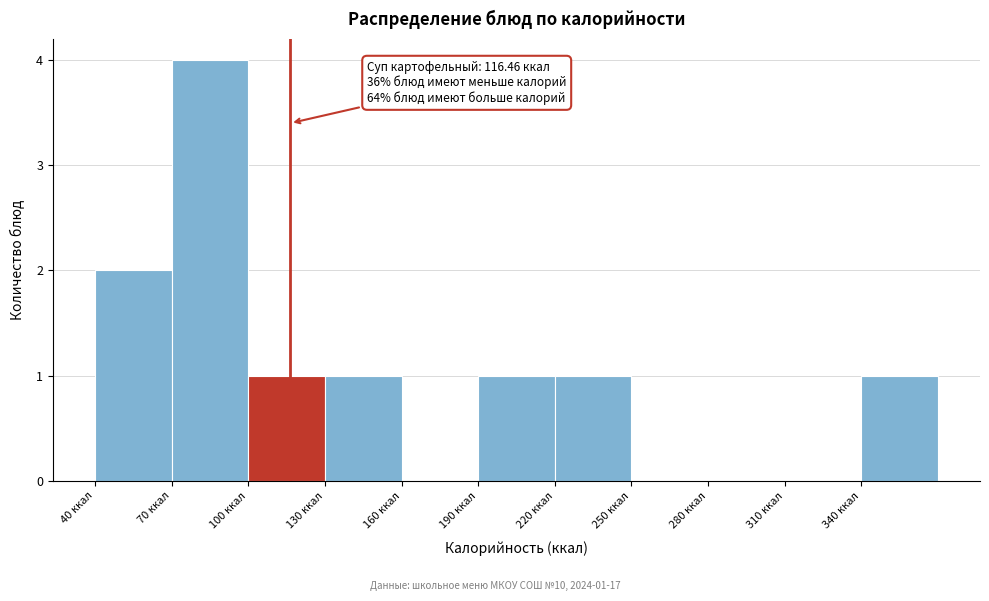

Over which range of the x-axis is the bar tallest?

70 to 100